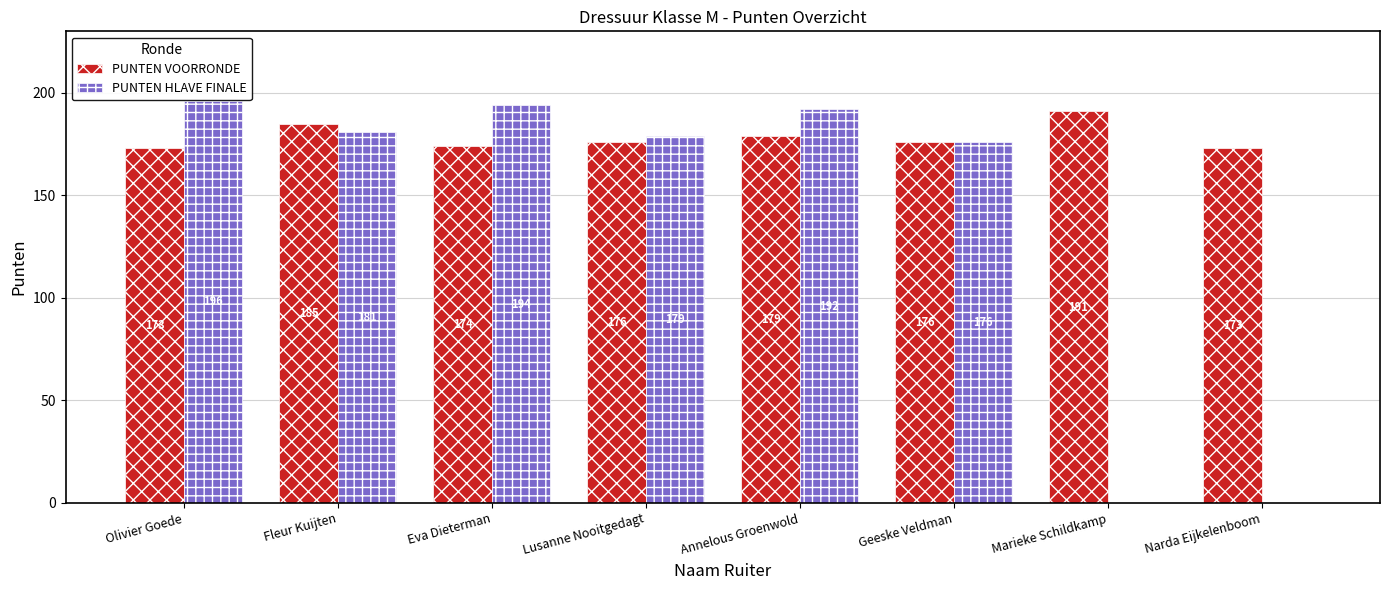

Which series changed the most between Olivier Goede and Annelous Groenwold?

PUNTEN VOORRONDE